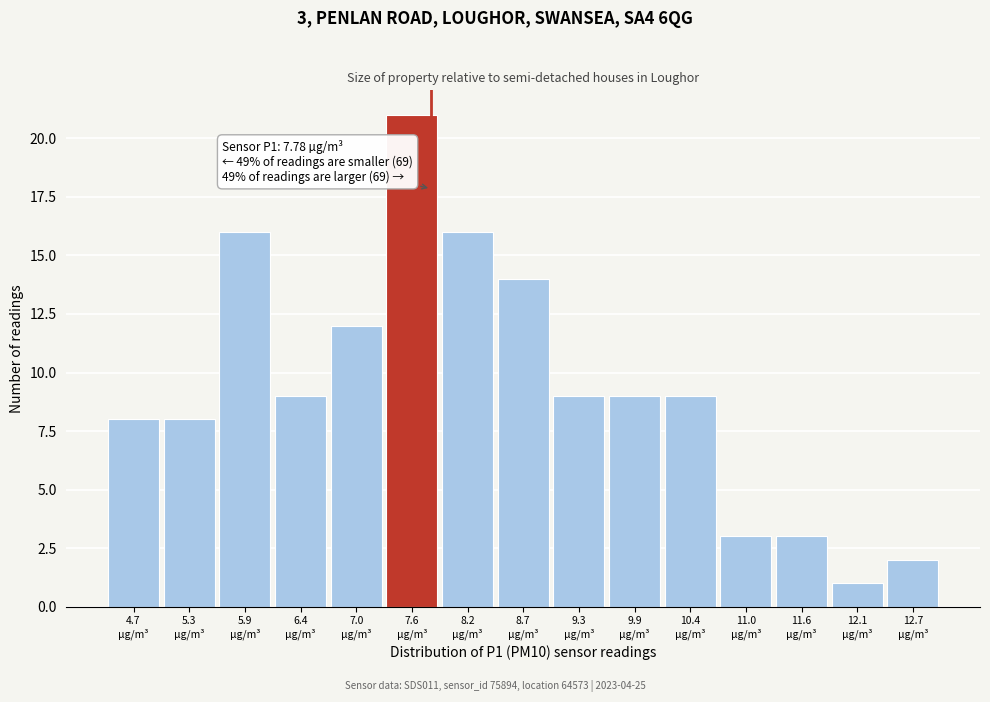

Which range on the x-axis has the tallest bar?

7.30 to 7.87